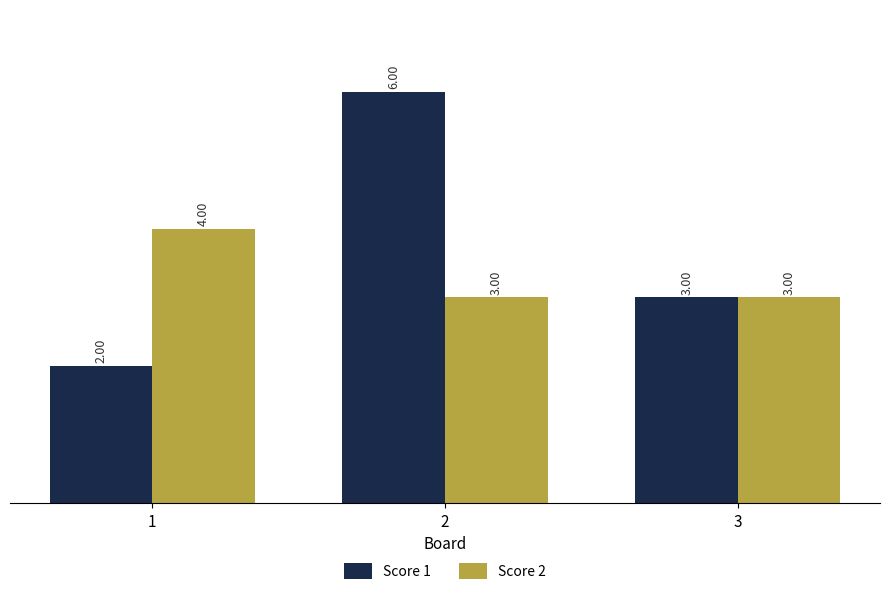

Count the Score 2 values in the range 3 to 4.

3